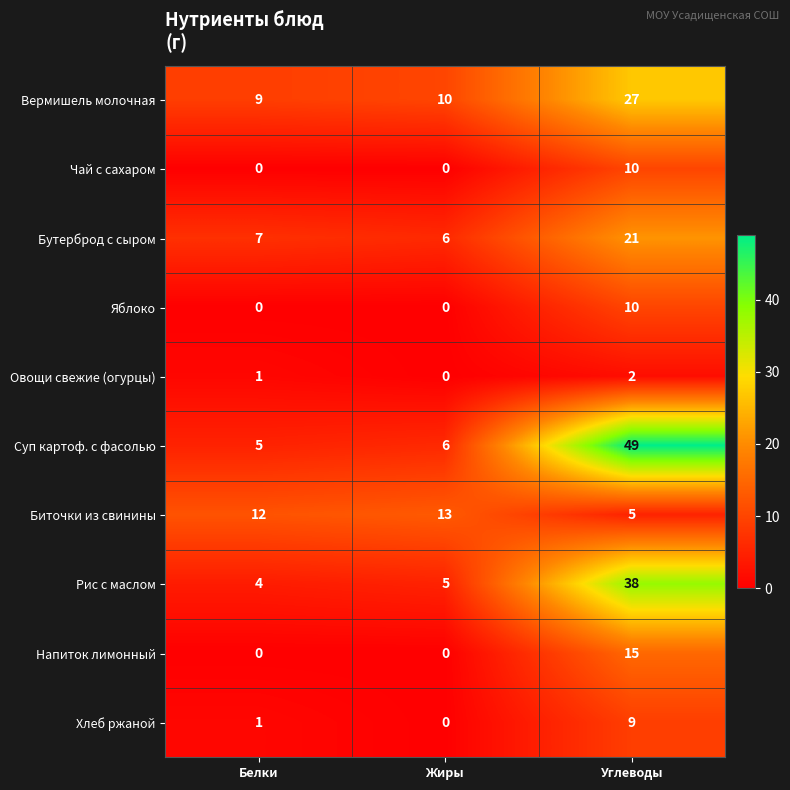

What is the sum of all Овощи свежие (огурцы) values?

3